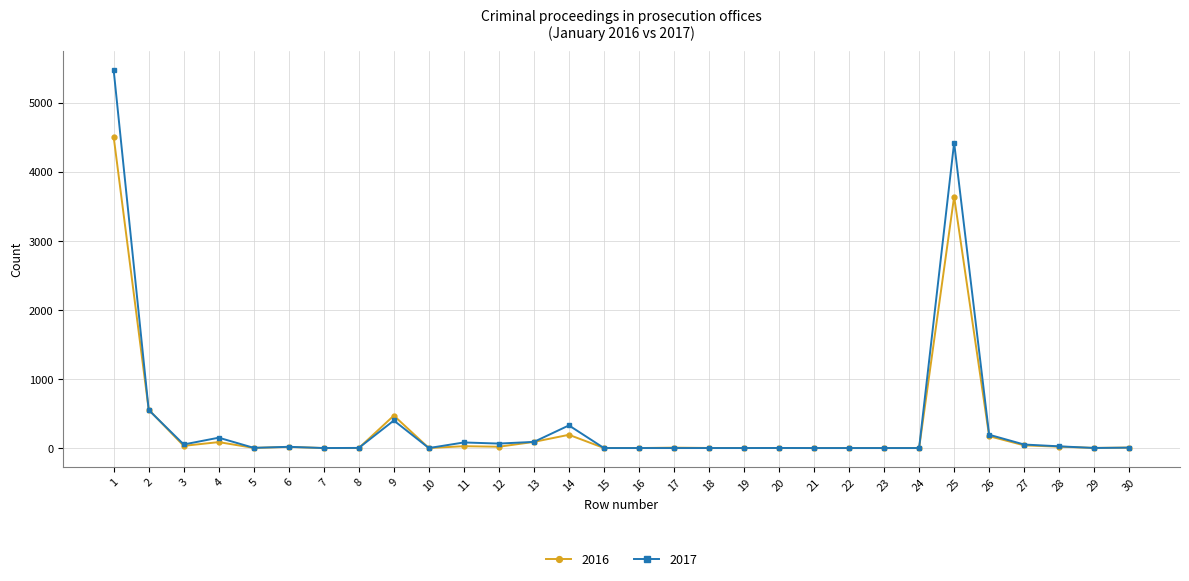

Is the value of 2017 at 1 greater than the value of 2016 at 6?

Yes